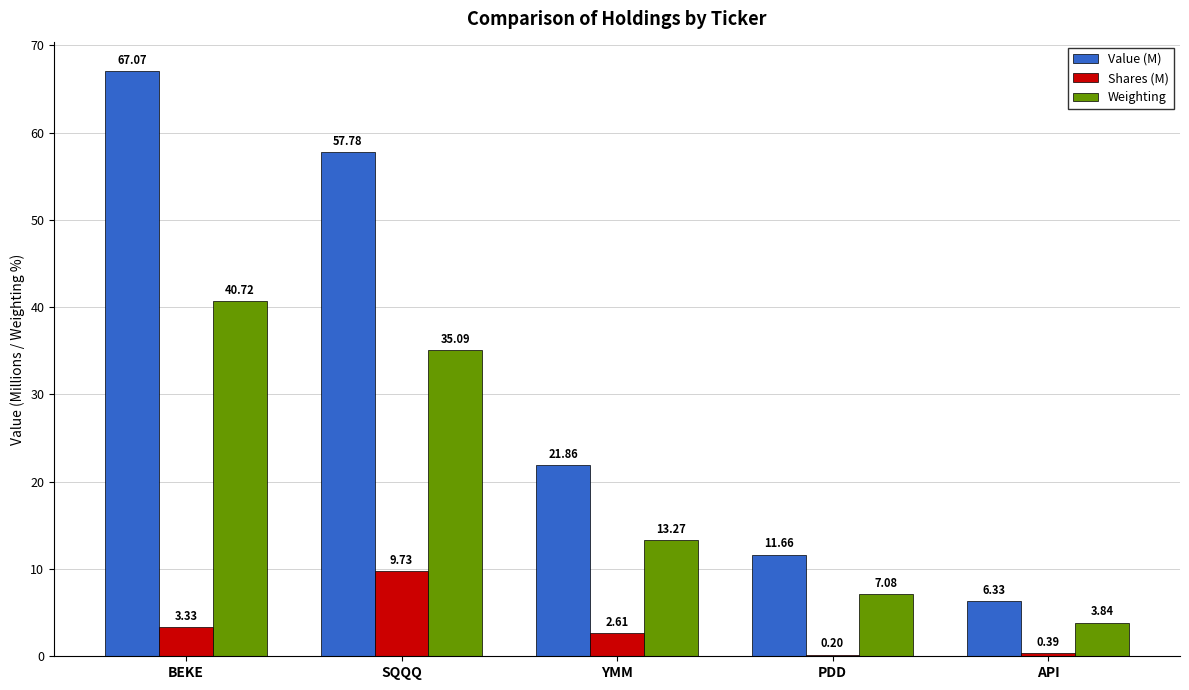

What is the sum of all Value (M) values?

164.7